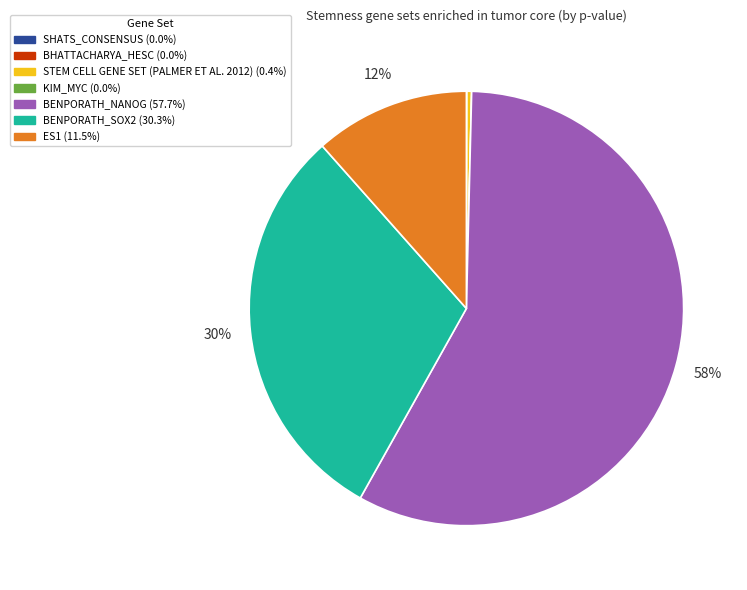

Is it true that BENPORATH_SOX2 is 19% of the pie?

False